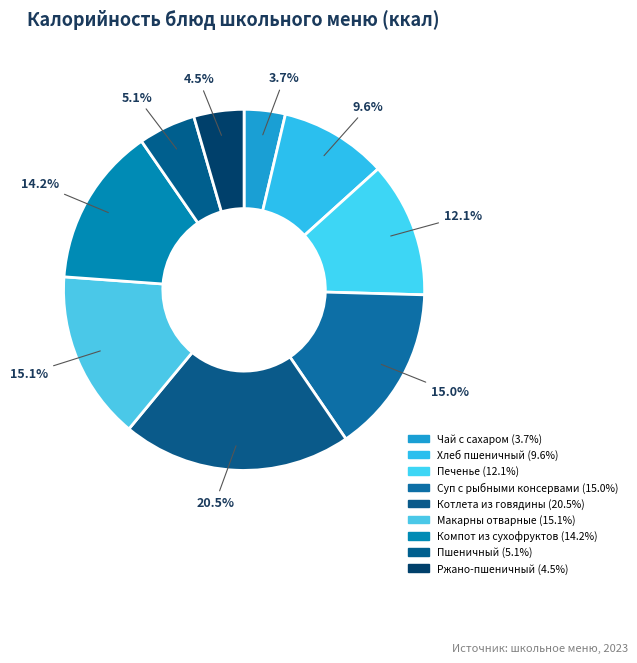

True or false: Ржано-пшеничный accounts for 12% of the total.

False